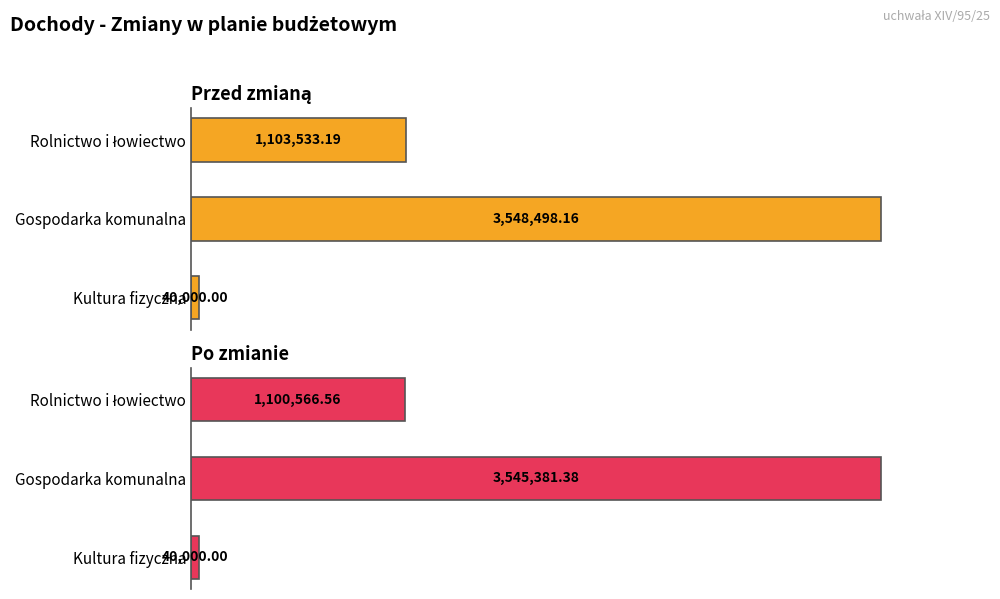

What position from the right is Rolnictwo i łowiectwo?

3